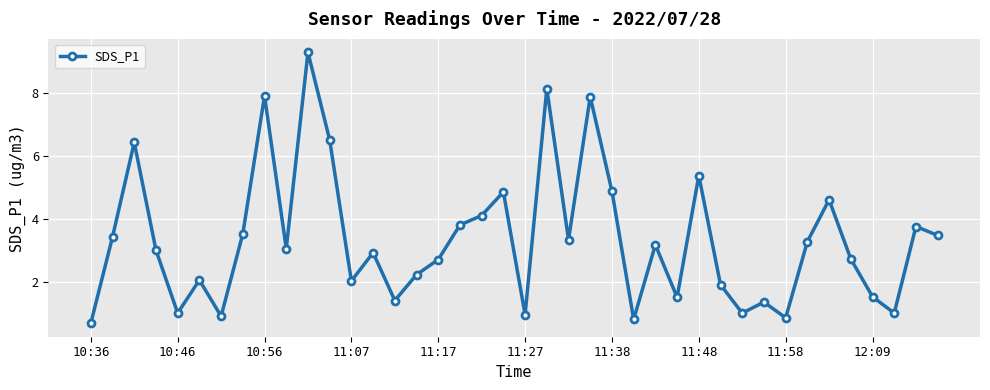

What is the value of the 17th point from the left?

2.7